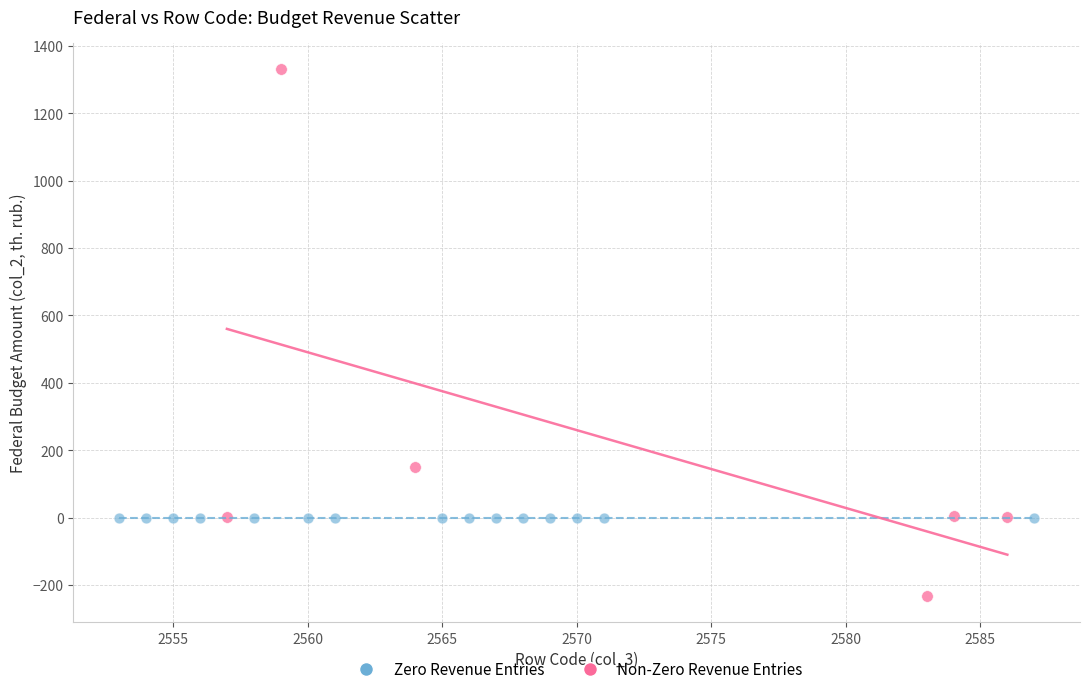

Which series contains the lowest Y value?

Non-Zero Revenue Entries